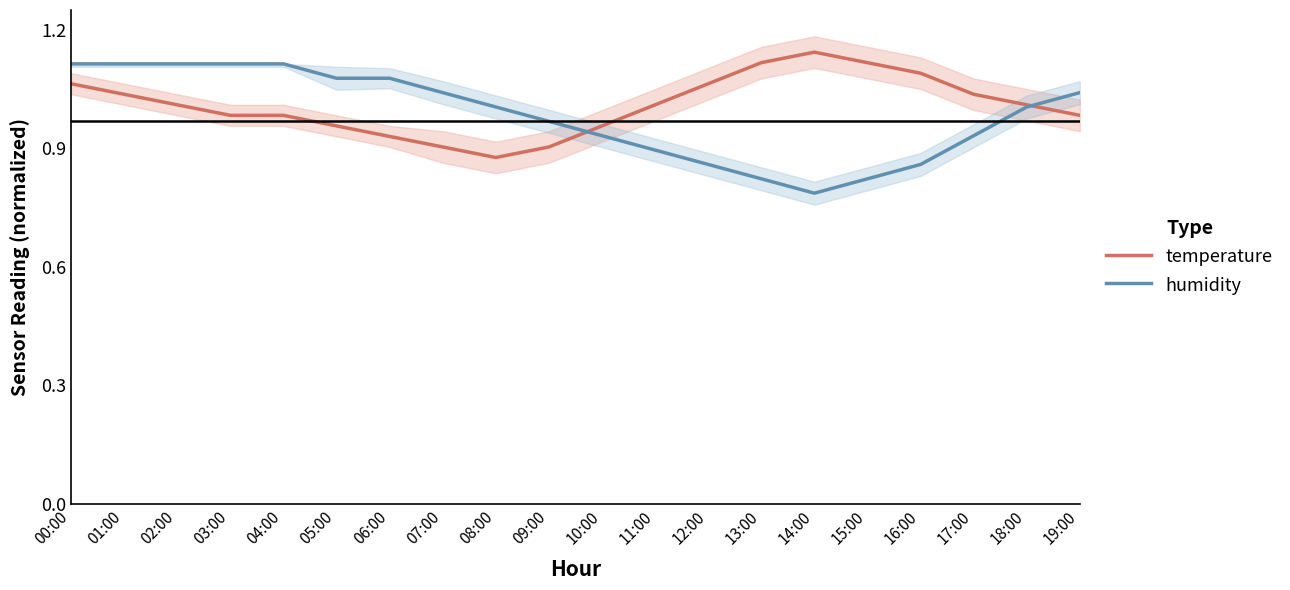

What is the approximate value of temperature at 12:00?

1.1